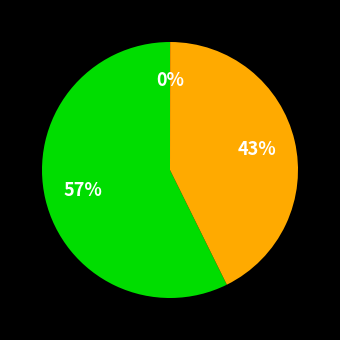

To the nearest percent, what is the difference between the largest and smallest slice percentages?

57%